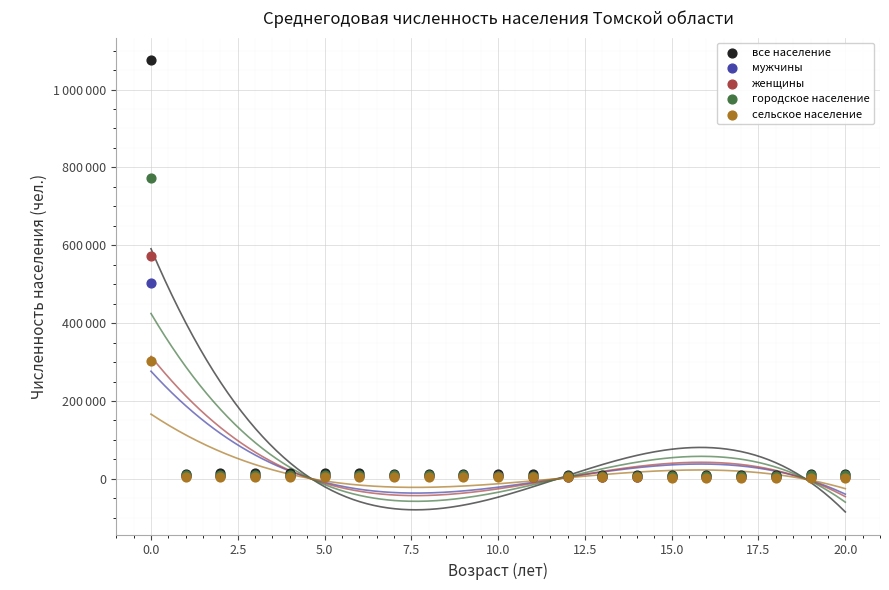

Which series has the largest Y range (max minus min)?

все население